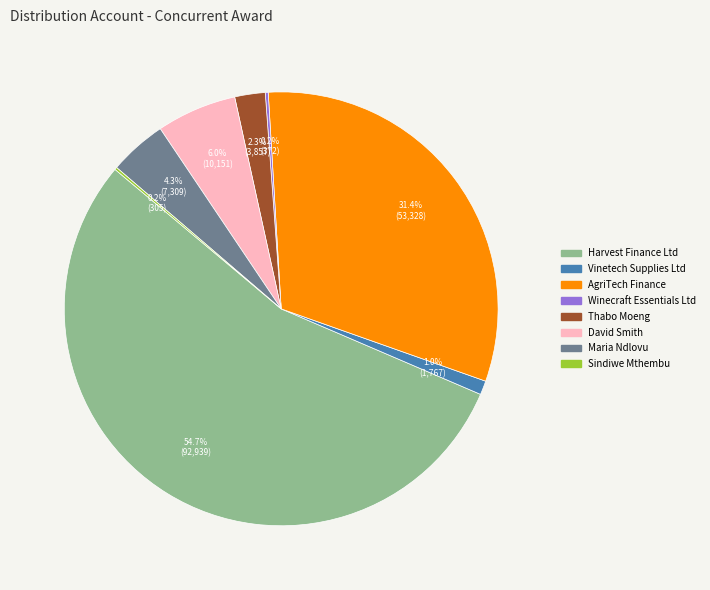

Is there a majority slice in this chart?

Yes